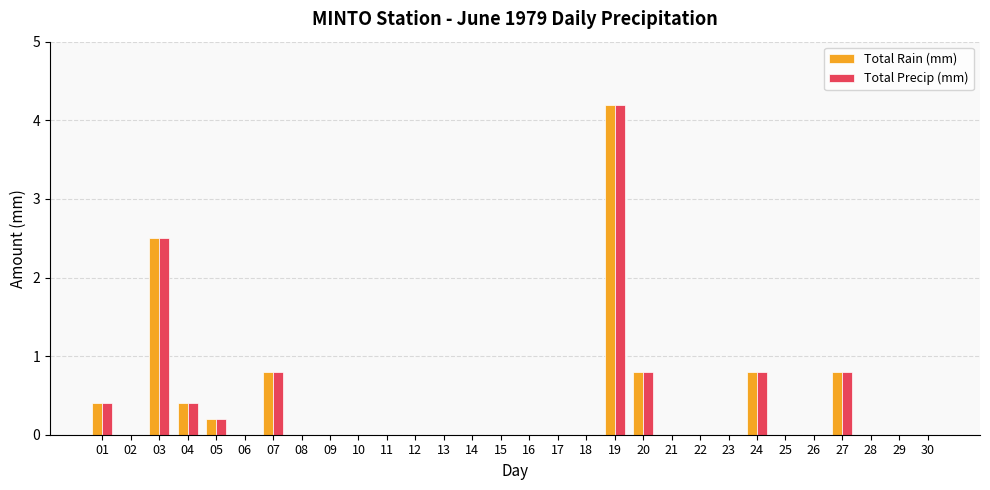

The value of Total Precip (mm) at 02 is 1.7. True or false?

False